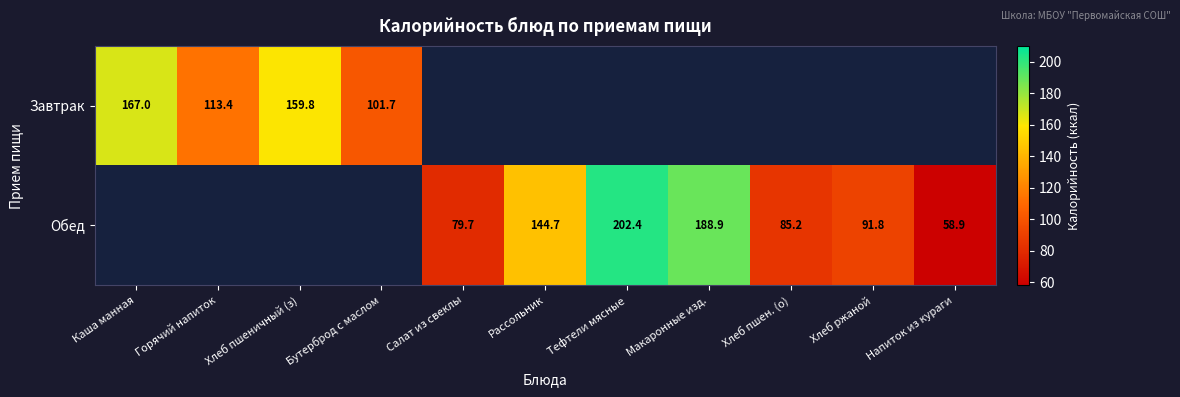

True or false: Завтрак has a value of 244.7 at Каша манная.

False